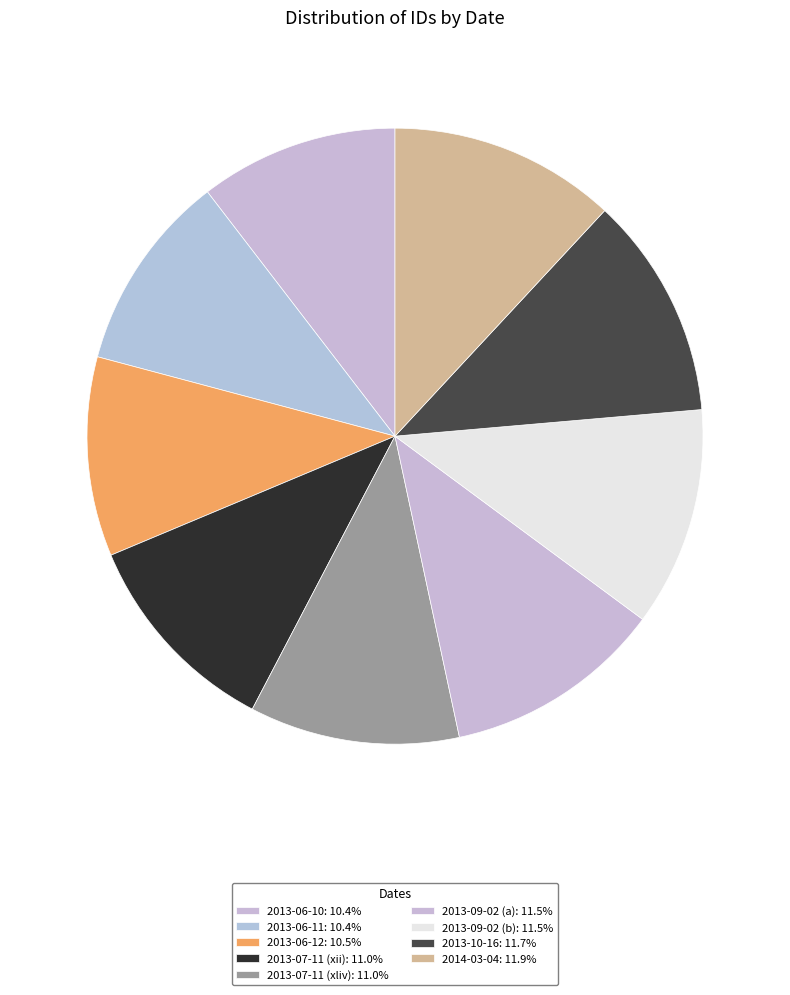

Which slice is the smallest?

2013-06-10